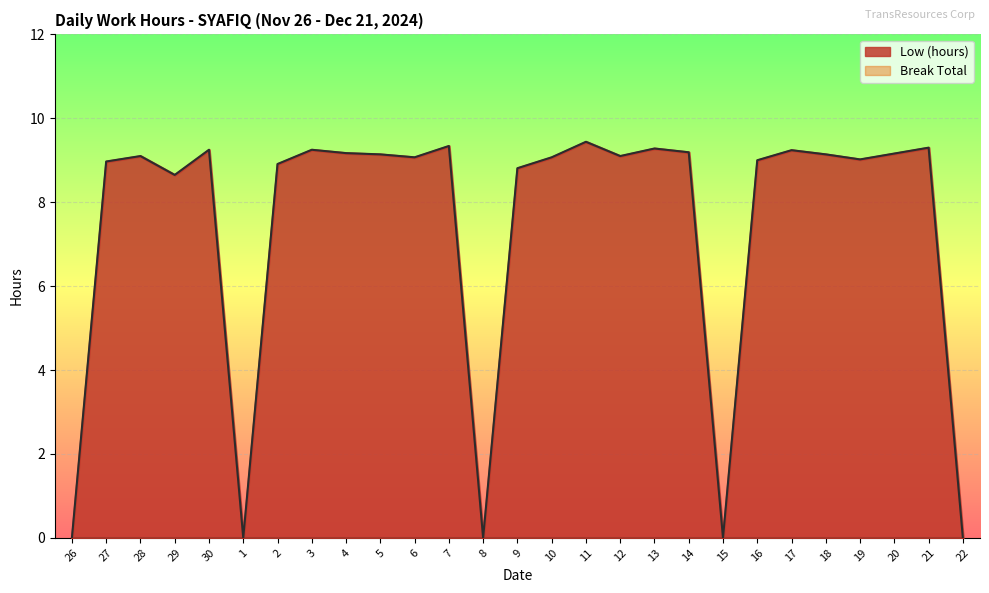

Is it true that the value at 19 is 13.5?

False